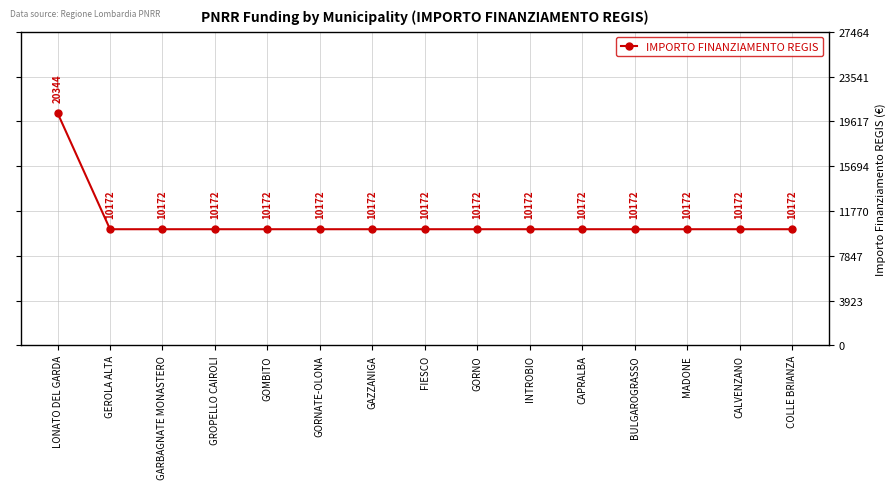

The chart shows a value of 10172 at FIESCO. True or false?

True